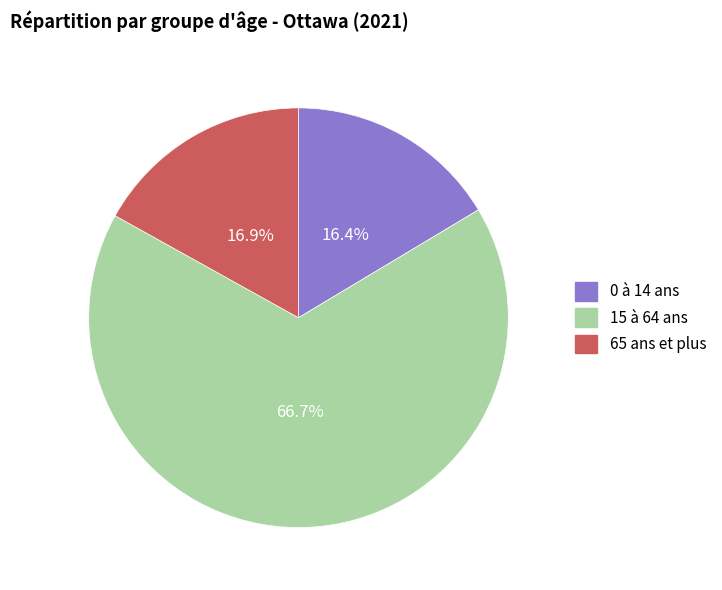

What percentage do 65 ans et plus and 15 à 64 ans together represent?

83.6%